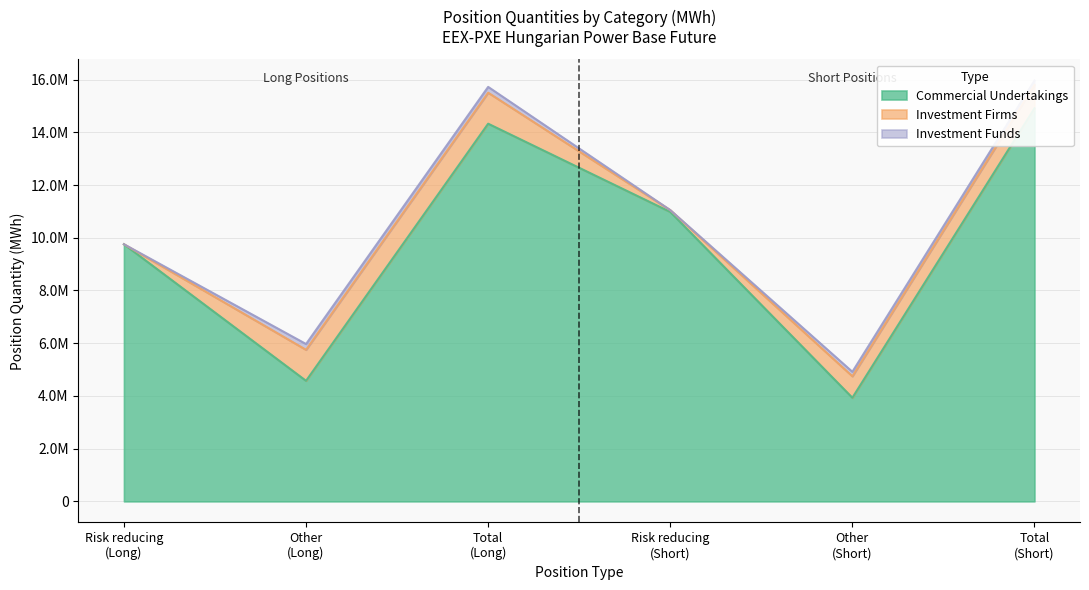

Which series changed the most between Other
(Long) and Risk reducing
(Short)?

Commercial Undertakings